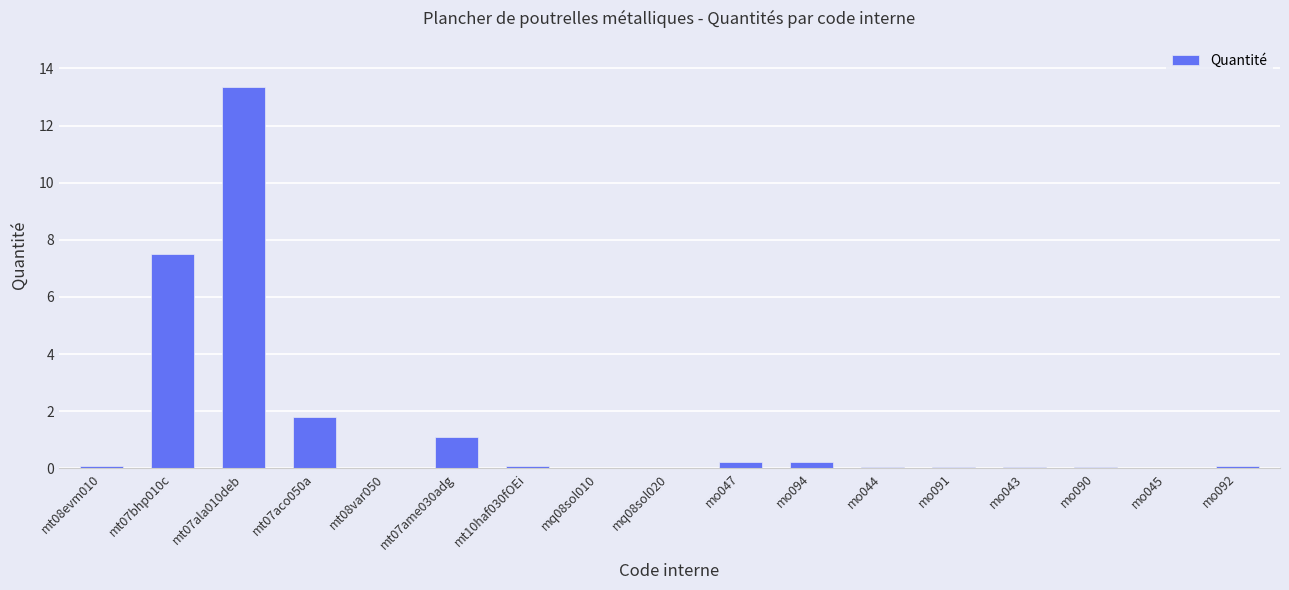

What is the change in value from mt07bhp010c to mt07ame030adg?

-6.4